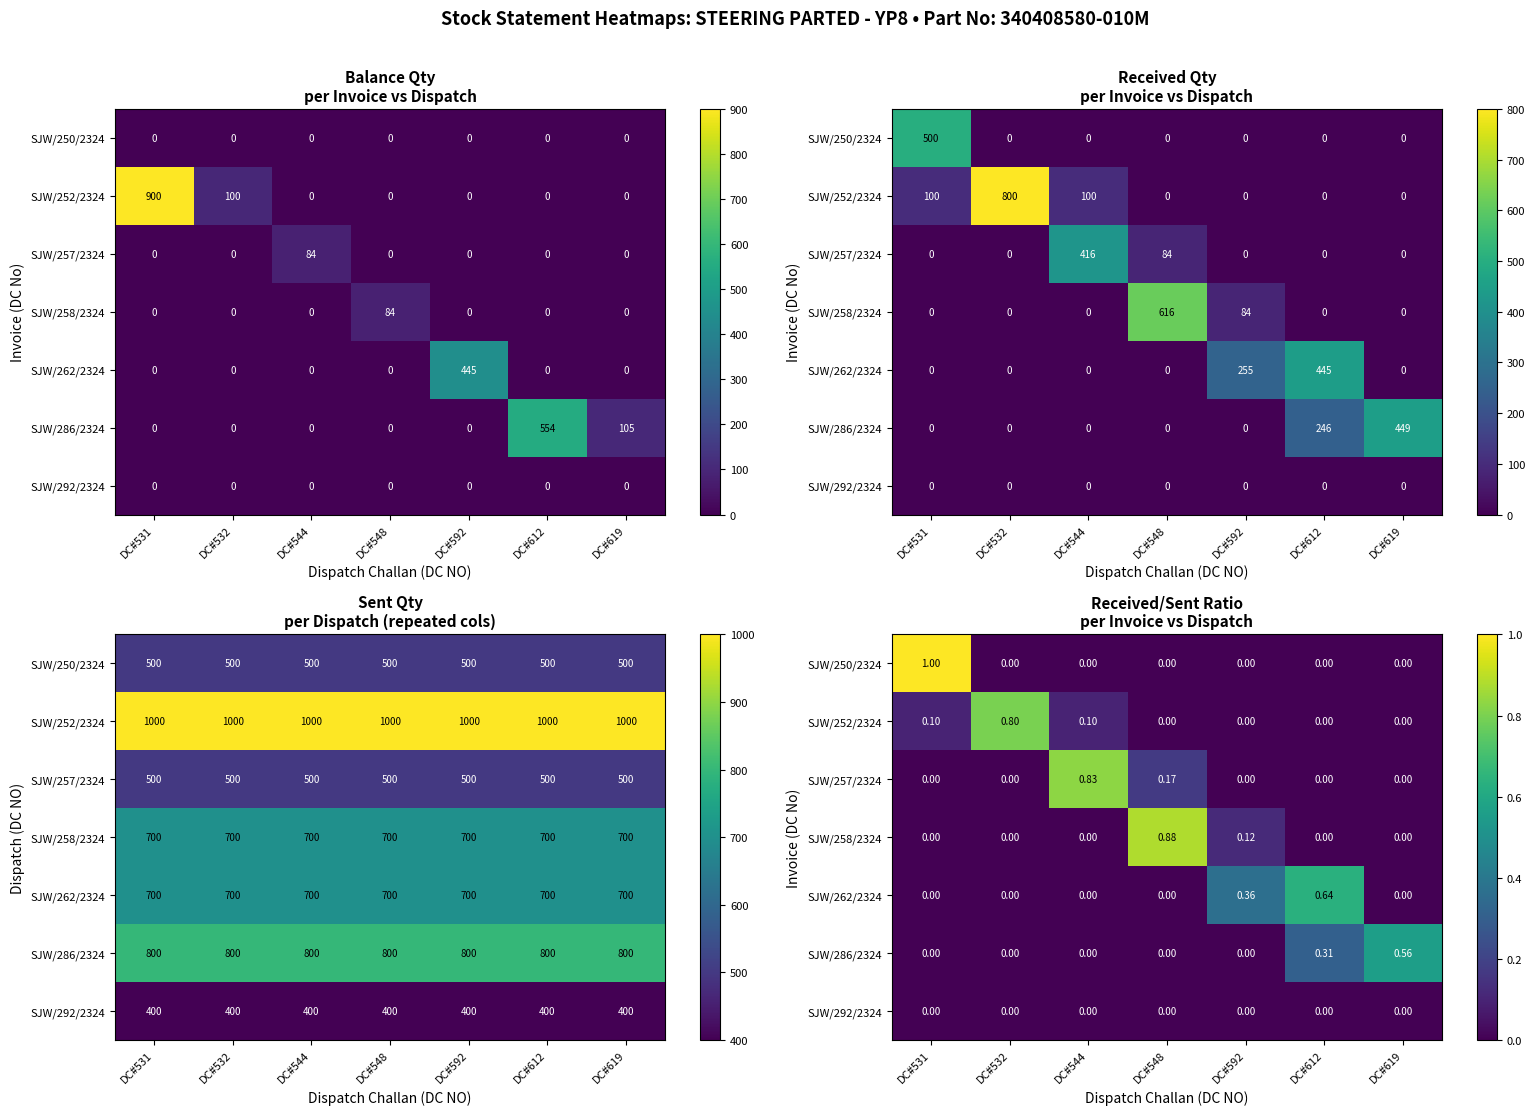

What is the average value of the SJW/286/2324 series?

0.1